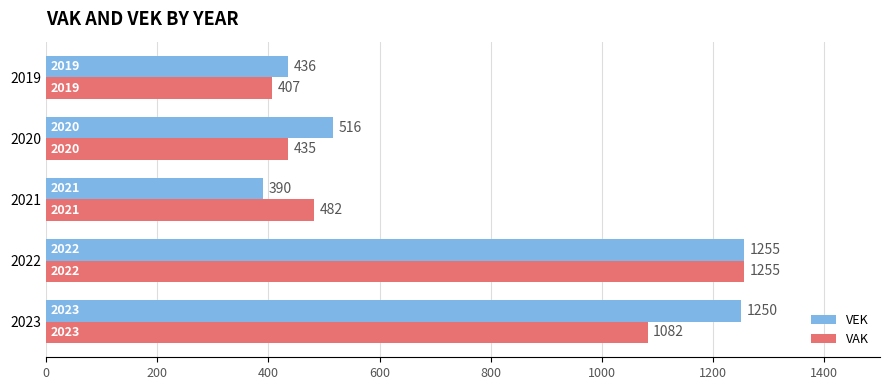

The value of VEK at 2023 is 1250. True or false?

True